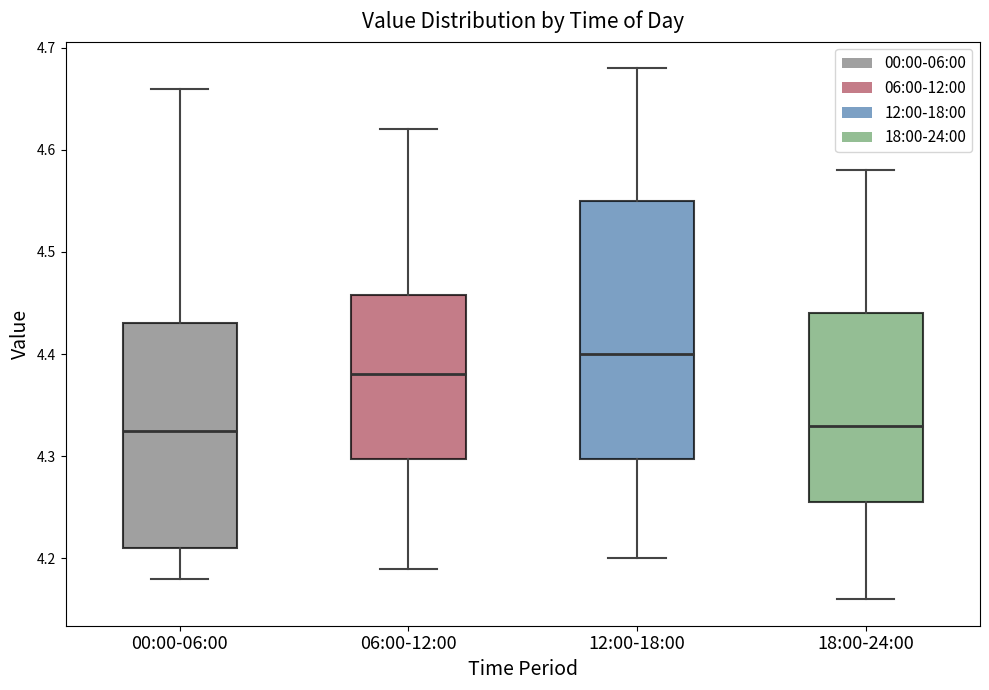

Reading left to right, read every box against the y-axis: the position of its median line, the range the box covers, and the ends of its whiskers. The values are not printed on the chart, so give them approximately, as read against the axis.

00:00-06:00: median 4.33, box 4.21 to 4.43, whiskers 4.18 to 4.66
06:00-12:00: median 4.38, box 4.30 to 4.46, whiskers 4.19 to 4.62
12:00-18:00: median 4.40, box 4.30 to 4.55, whiskers 4.20 to 4.68
18:00-24:00: median 4.33, box 4.26 to 4.44, whiskers 4.16 to 4.58